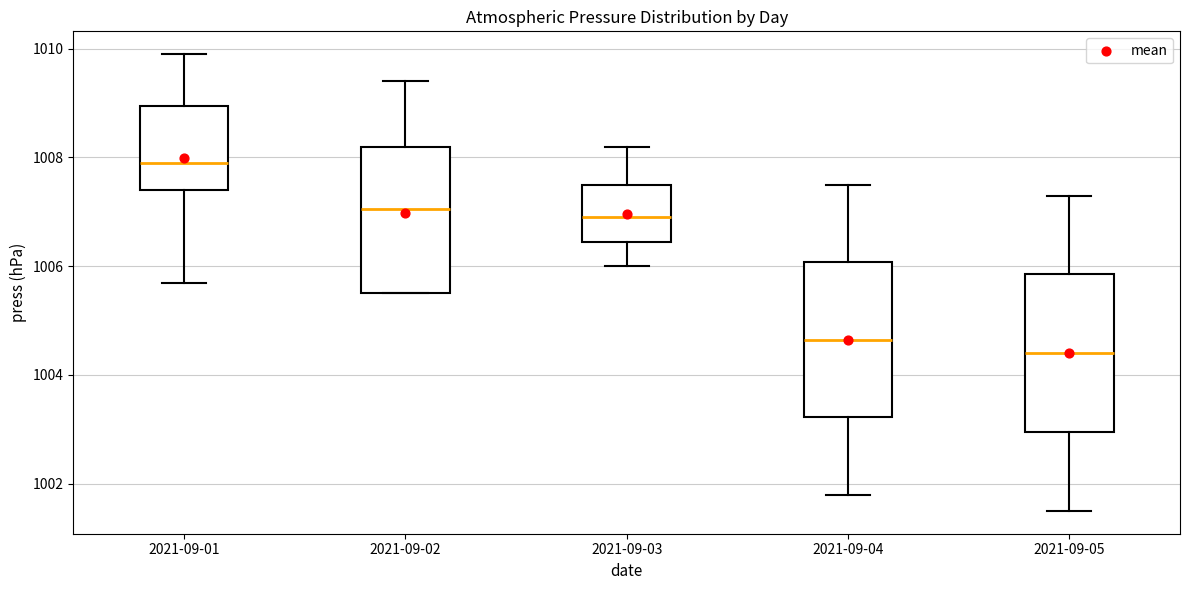

Reading left to right, transcribe this box plot: for each box, give where its median line is, the range the box spans, and where its two whiskers end, as read against the y-axis. The values are not printed on the chart, so give them approximately, as read against the axis.

2021-09-01: median 1008.0, box 1007.4 to 1009.0, whiskers 1005.8 to 1010.0
2021-09-02: median 1007.0, box 1005.6 to 1008.2, whiskers 1005.6 to 1009.4
2021-09-03: median 1007.0, box 1006.4 to 1007.6, whiskers 1006.0 to 1008.2
2021-09-04: median 1004.6, box 1003.2 to 1006.0, whiskers 1001.8 to 1007.6
2021-09-05: median 1004.4, box 1003.0 to 1005.8, whiskers 1001.6 to 1007.4